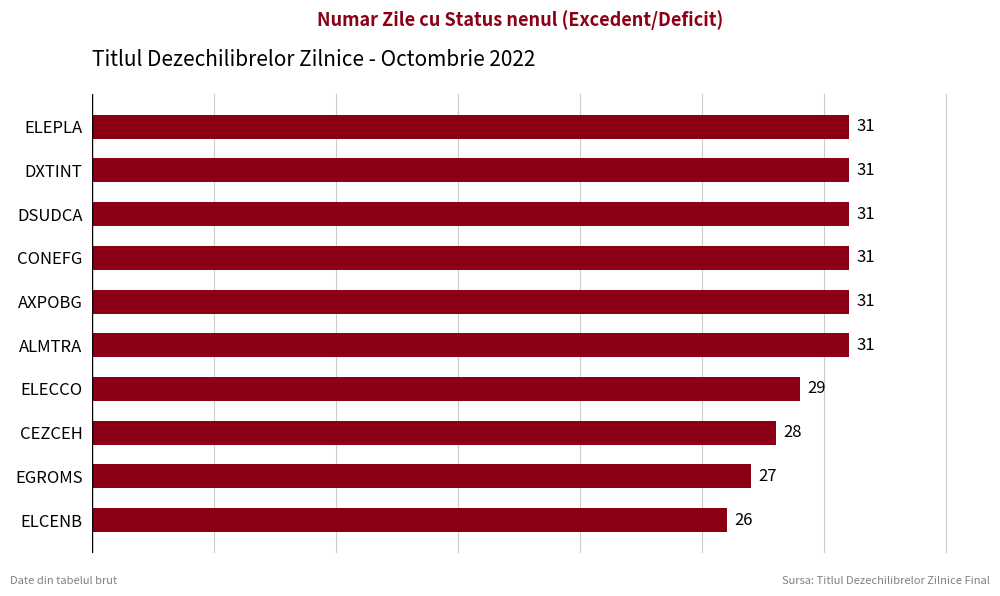

How many bars are there in total?

10